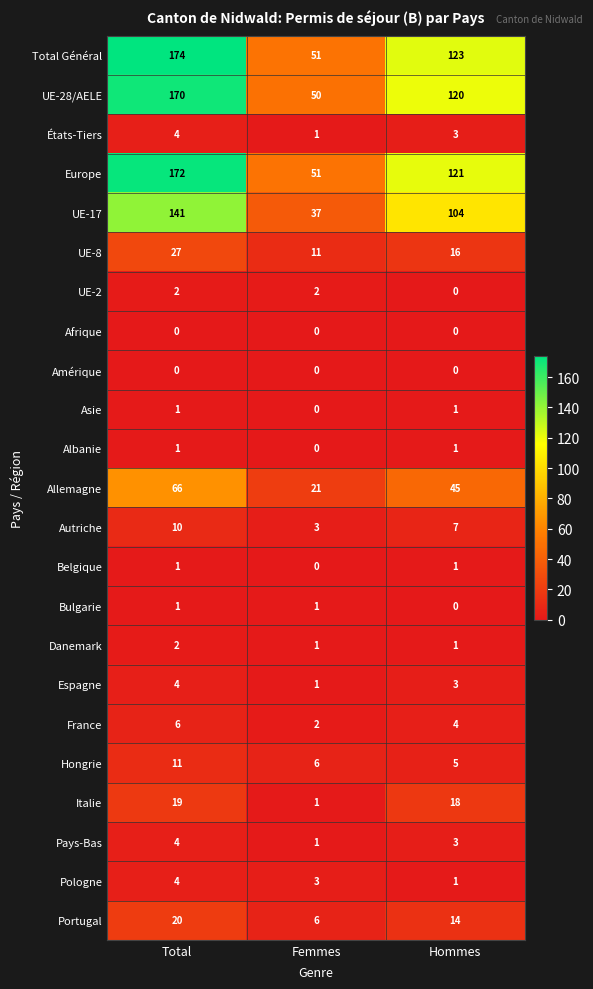

Count the Belgique values in the range 0 to 1.

3